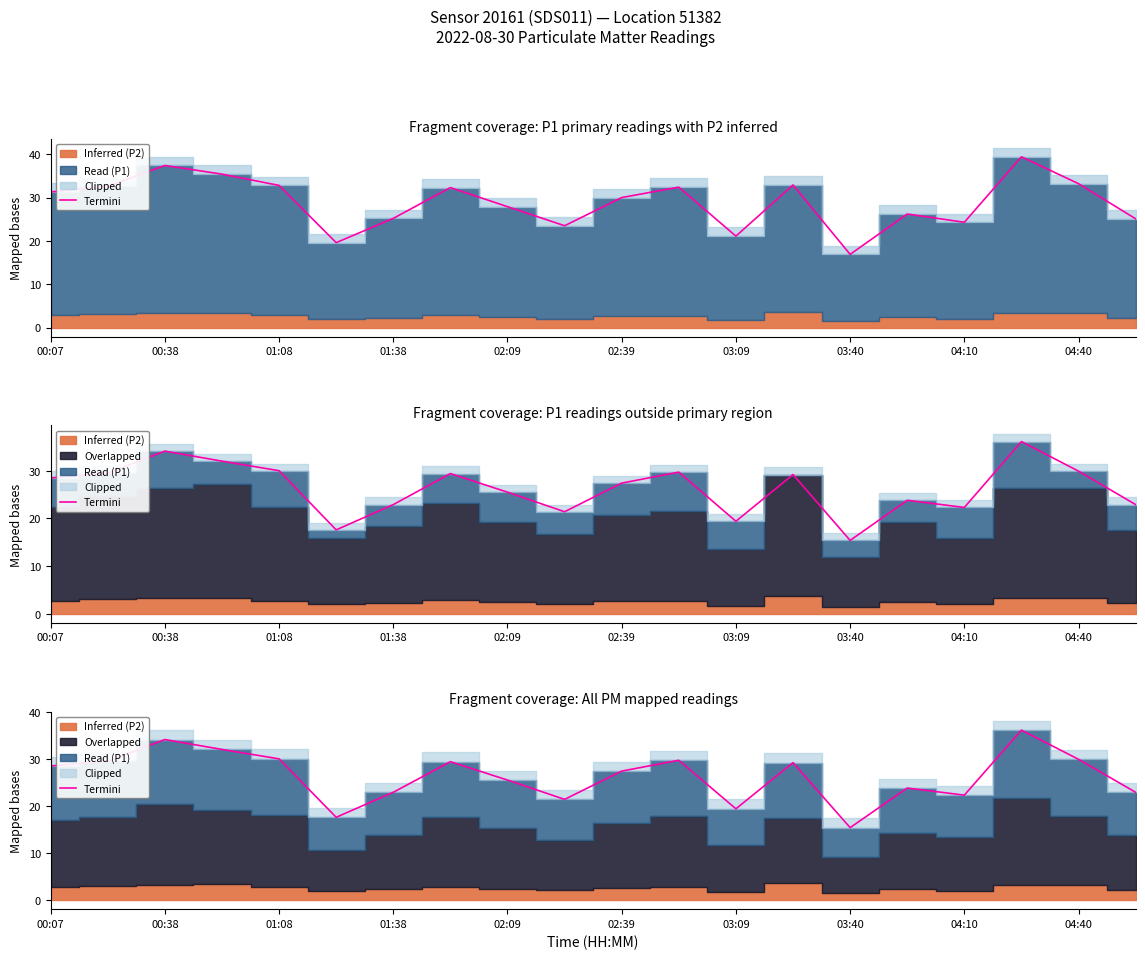

What is the change in value from 02:39 to 10?

+9.8